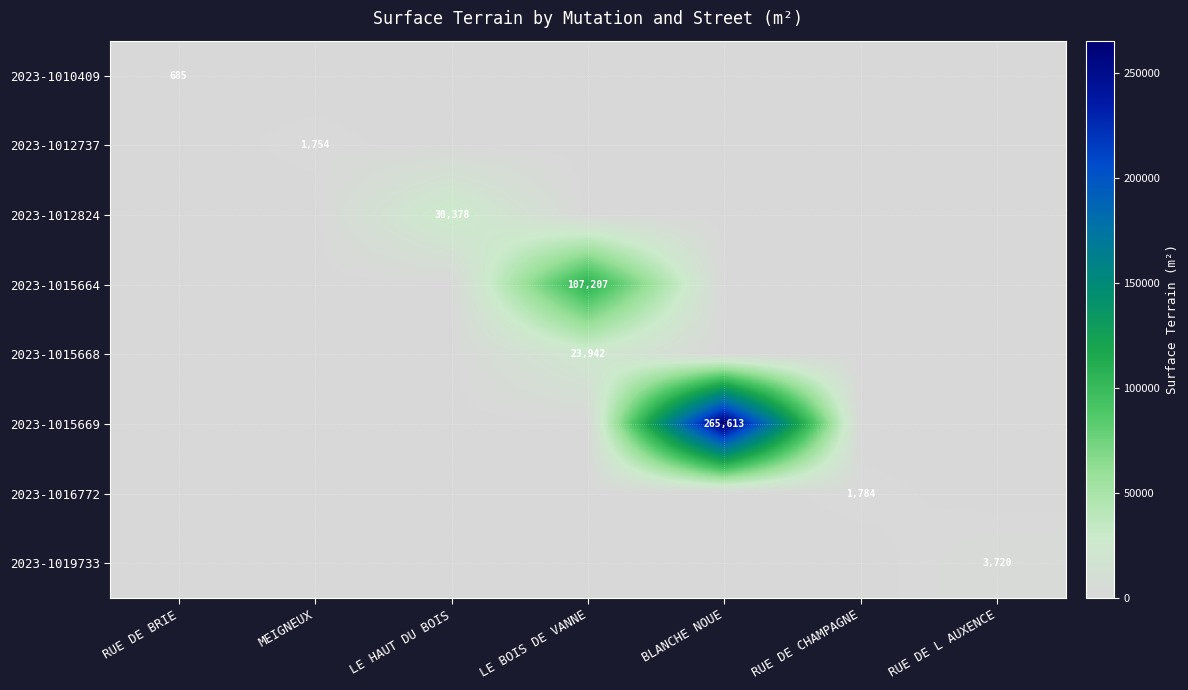

True or false: 2023-1016772 has a value of 1184 at RUE DE CHAMPAGNE.

False